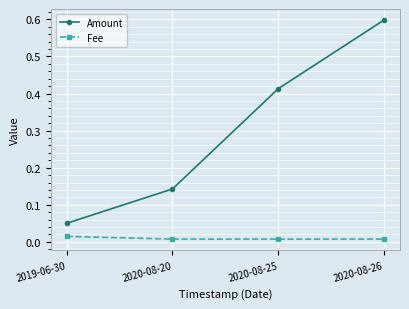

What is the label of the 4th point from the right?

2019-06-30